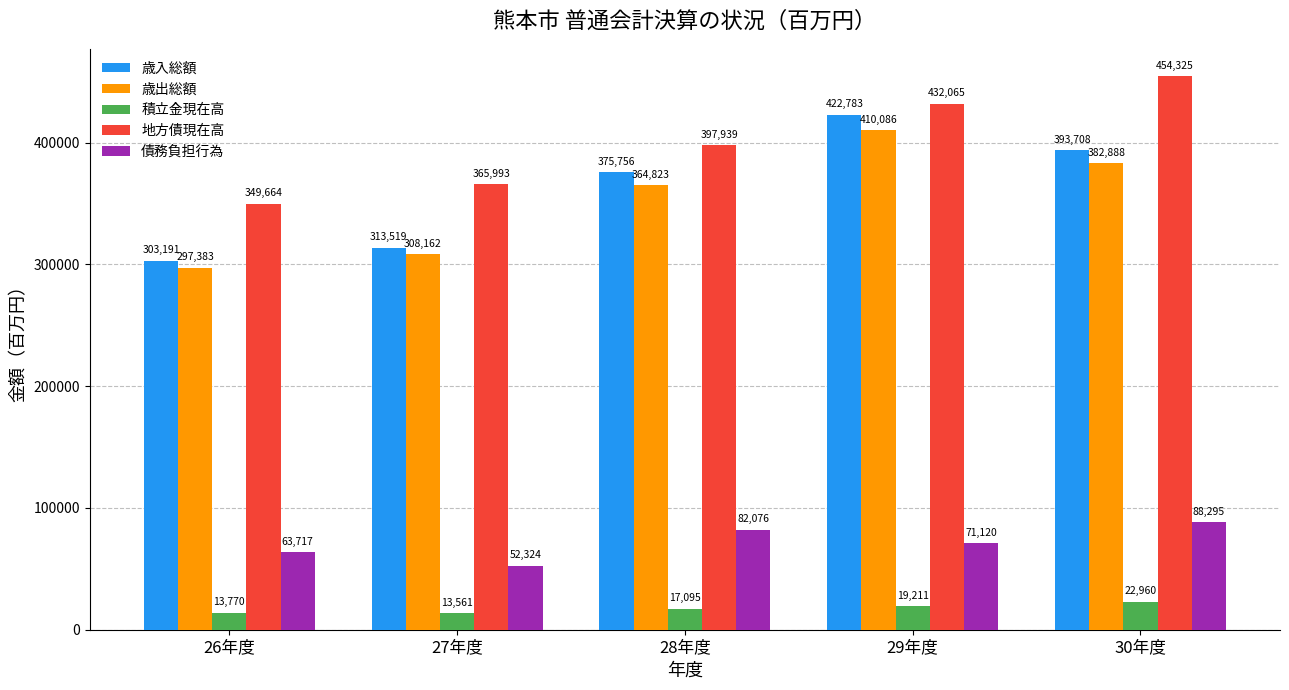

Reading right to left, what are all the values shown in this chart?

歳入総額: 393708	422783	375756	313519	303191
歳出総額: 382888	410086	364823	308162	297383
積立金現在高: 22960	19211	17095	13561	13770
地方債現在高: 454325	432065	397939	365993	349664
債務負担行為: 88295	71120	82076	52324	63717